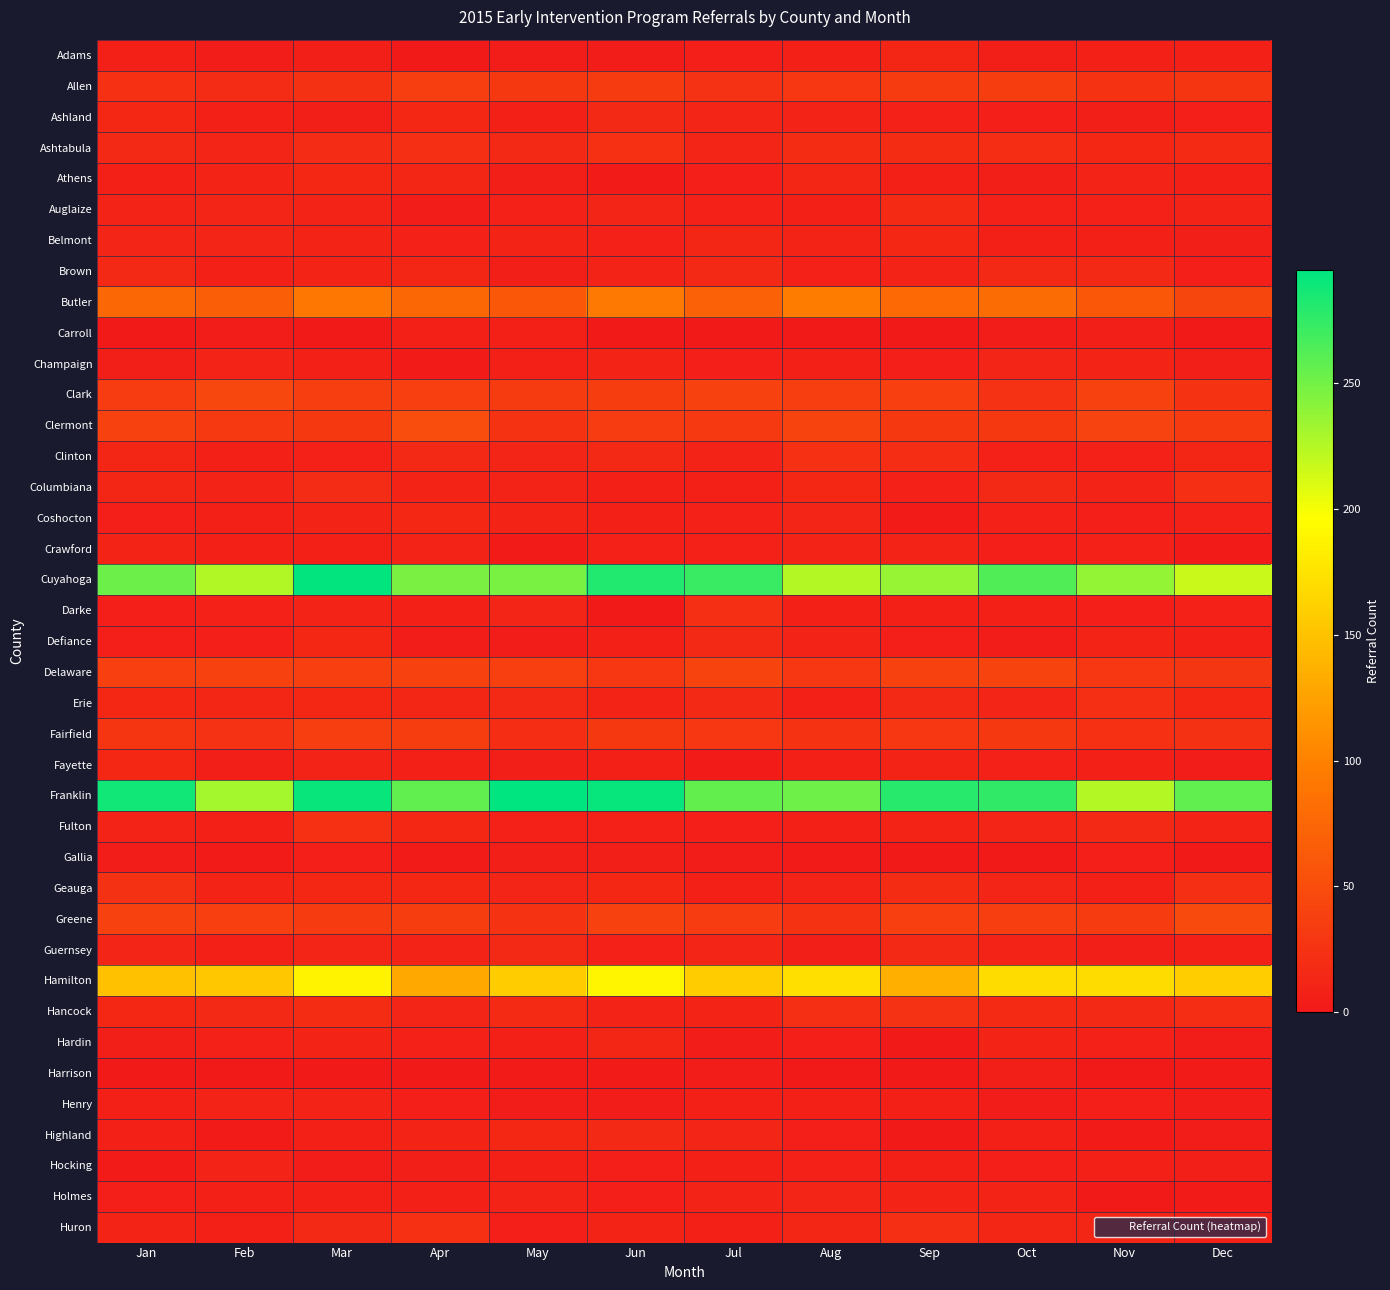

What is the greatest value displayed?

295